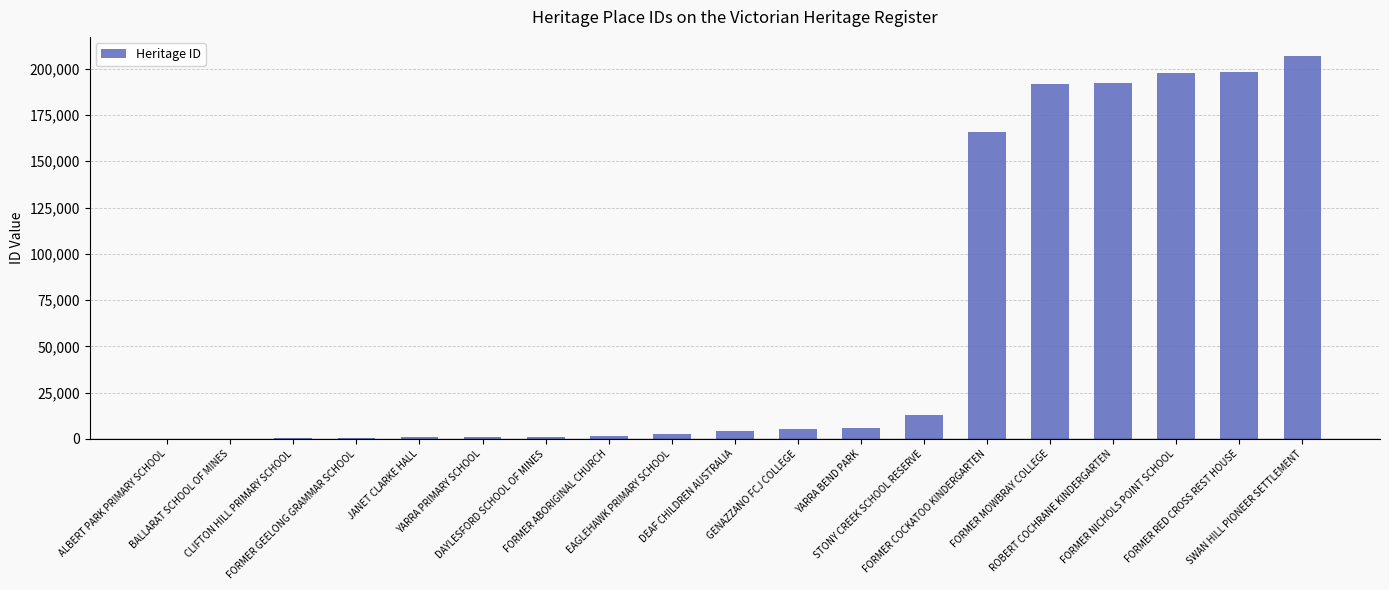

What is the sum of all values?

1189408